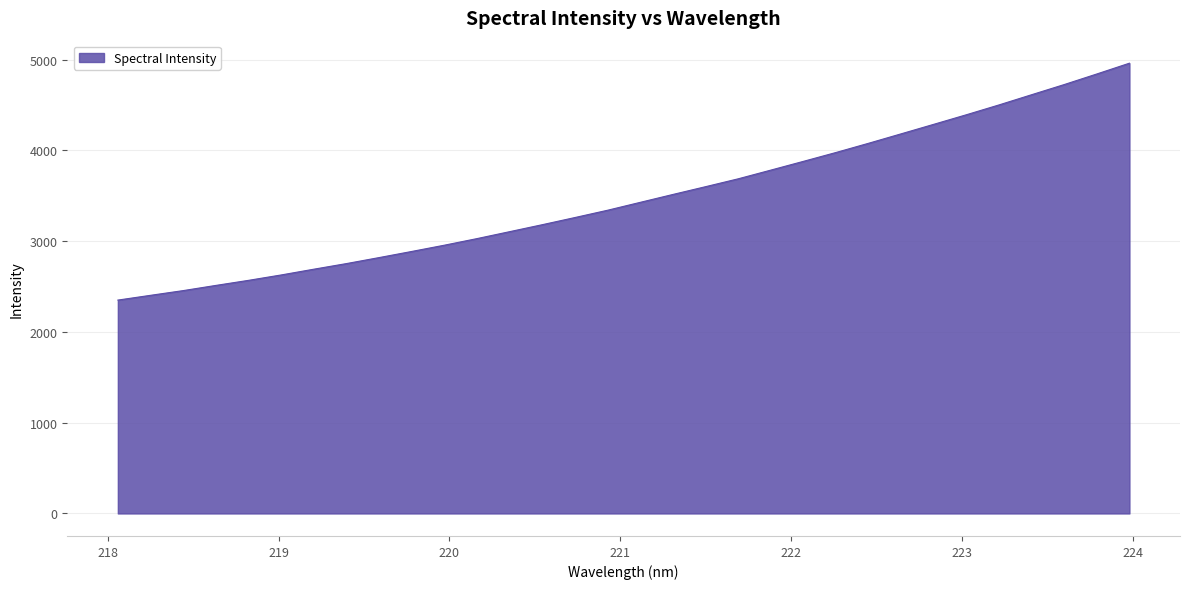

What is the smallest value displayed?

2350.8